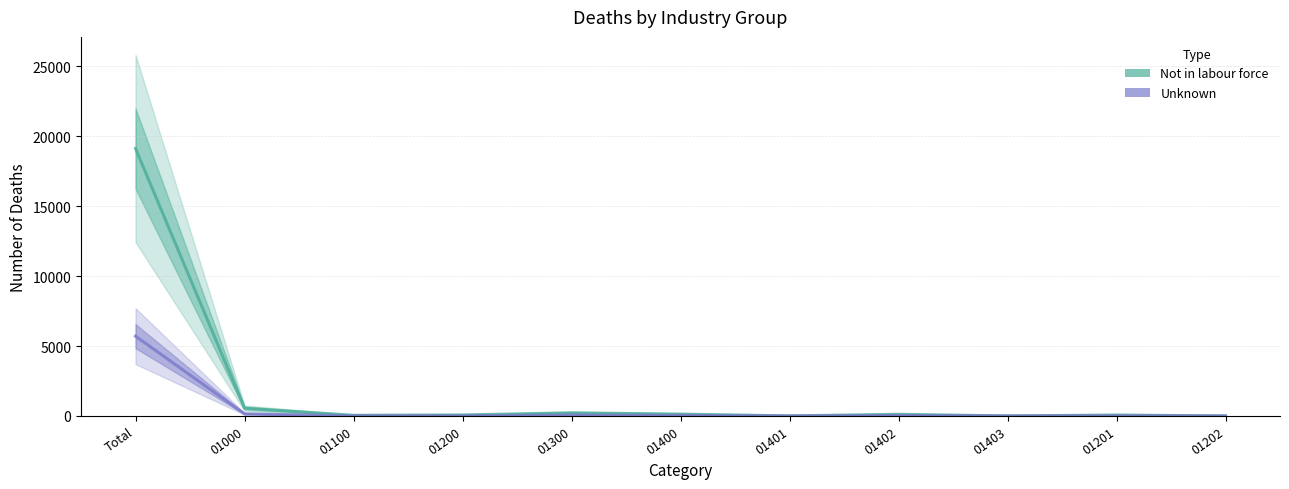

Reading left to right, transcribe all the data shown in this chart.

Not in labour force: Total=19107	01000=559	01100=51	01200=75	01300=225	01400=136	01401=8	01402=123	01403=5	01201=71	01202=4
Unknown: Total=5703	01000=153	01100=10	01200=16	01300=63	01400=42	01401=2	01402=37	01403=3	01201=15	01202=1